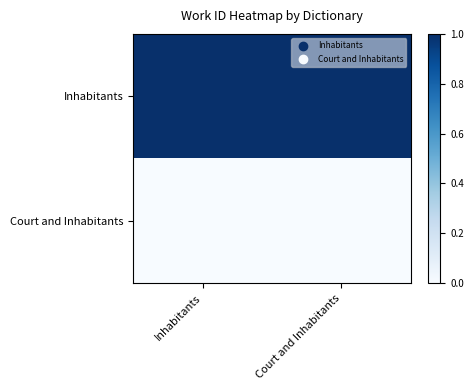

Reading left to right, extract all data points from this chart.

Inhabitants: Inhabitants=1.0	Court and Inhabitants=1.0
Court and Inhabitants: Inhabitants=0.0	Court and Inhabitants=0.0